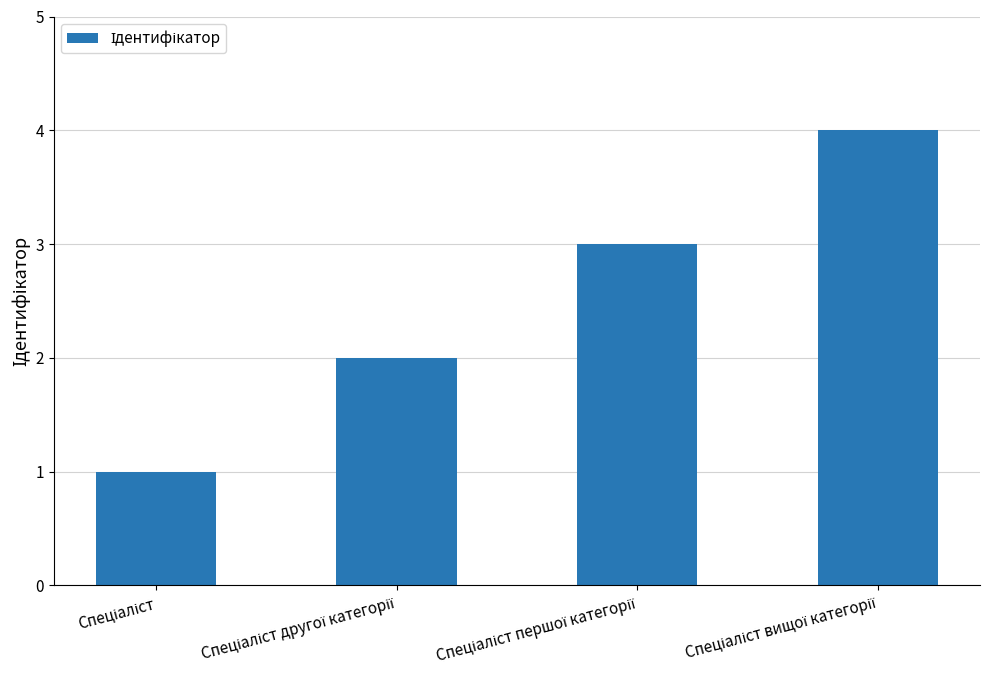

What is the difference between the maximum and minimum values?

3